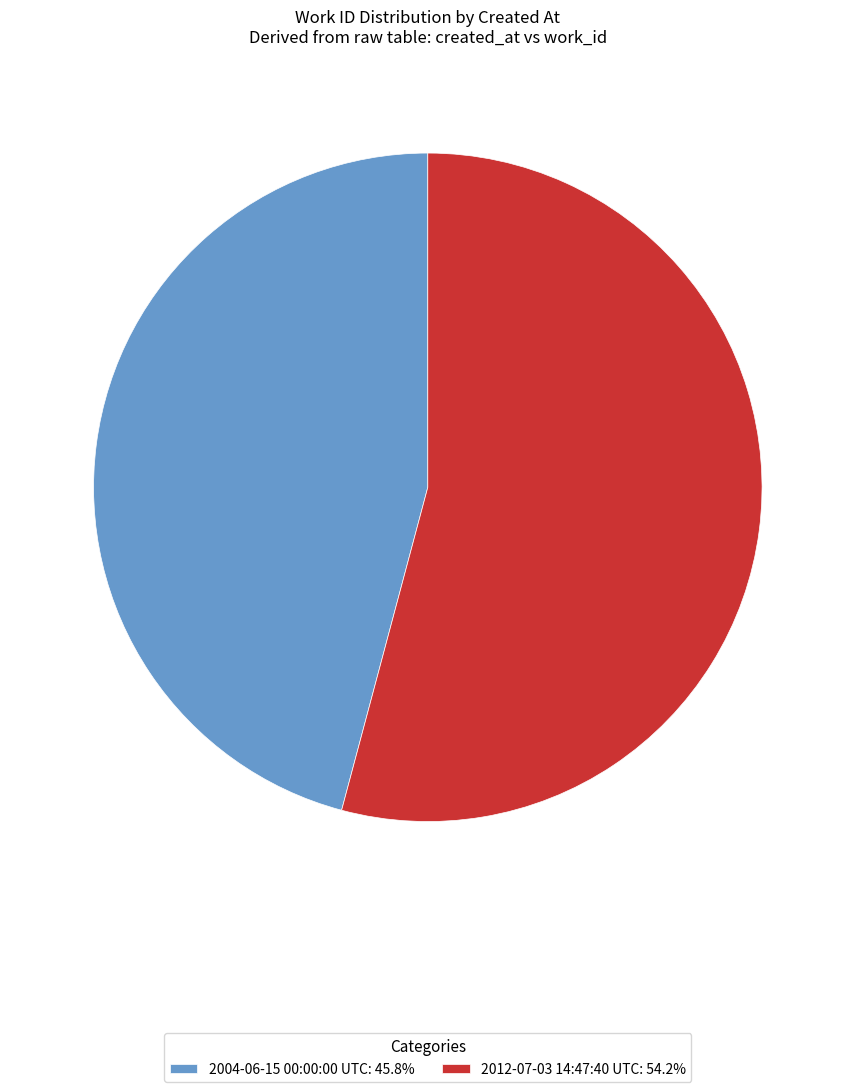

Which category has the biggest portion of the pie?

2012-07-03 14:47:40 UTC